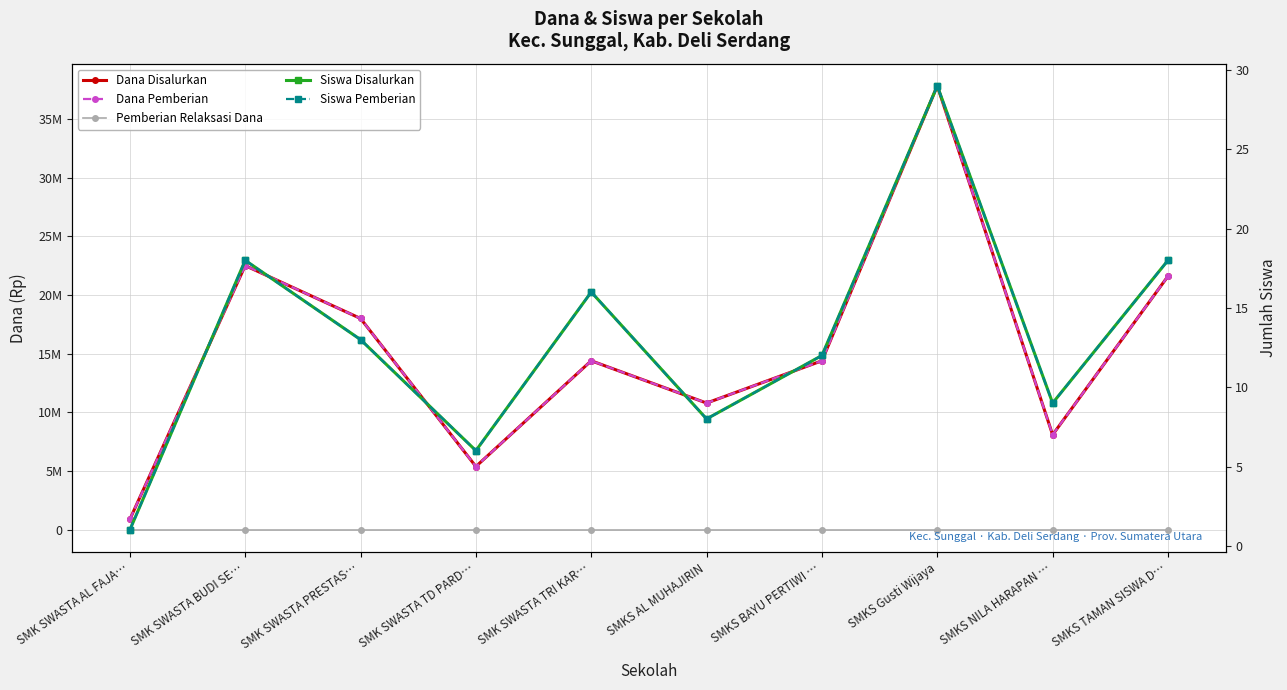

What is the greatest value displayed?

37800000